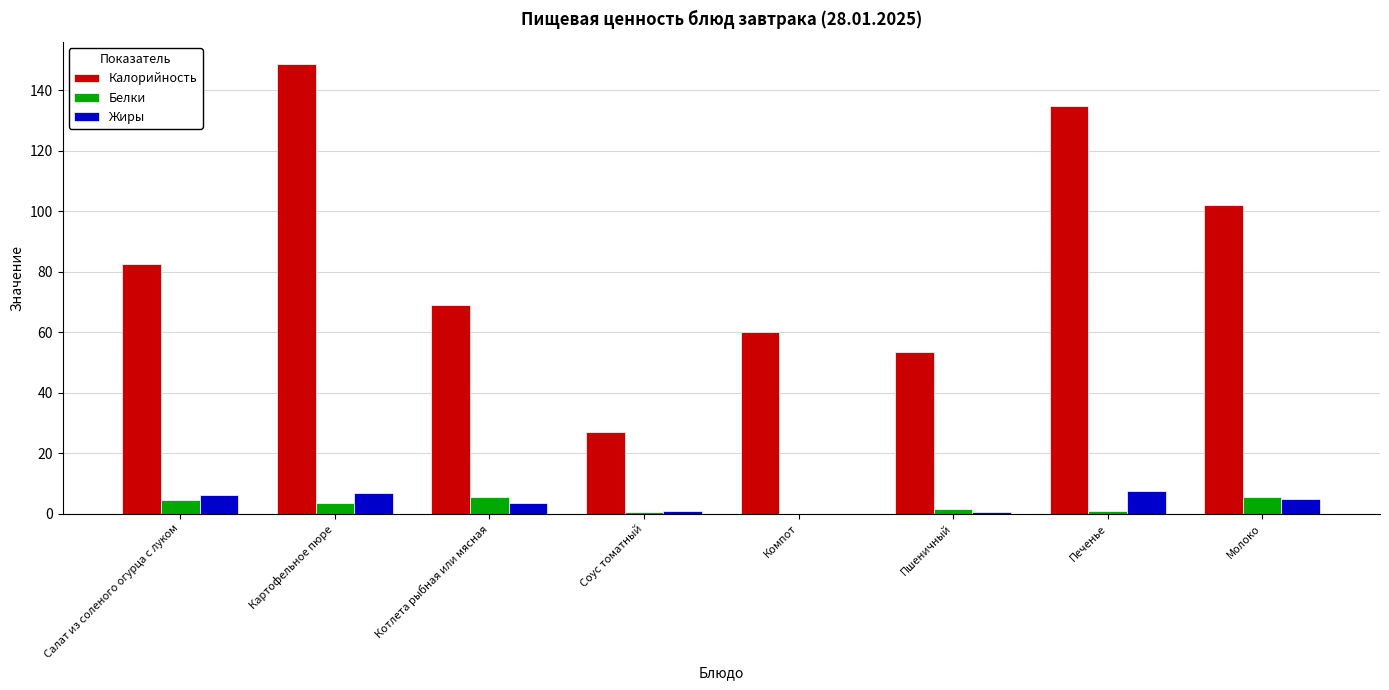

Which series has the largest total across all categories?

Калорийность